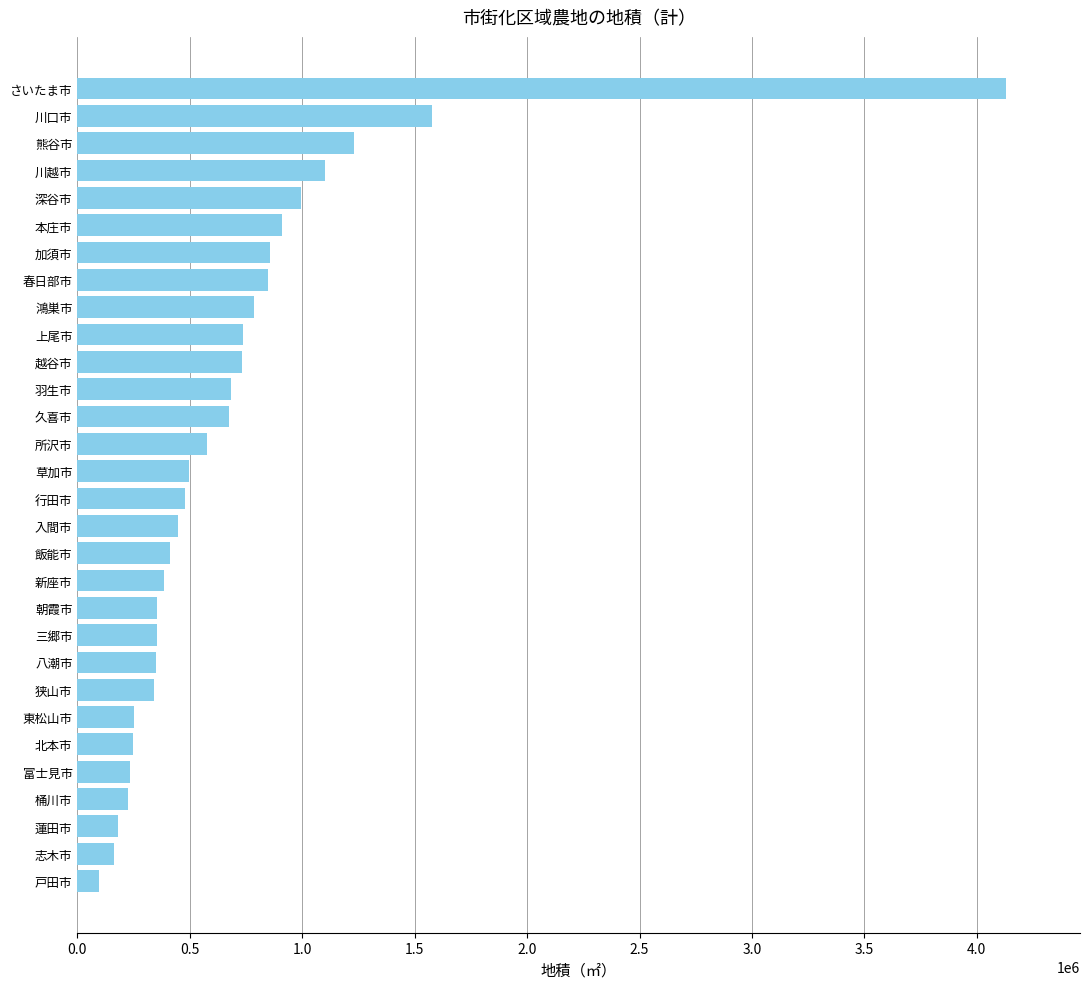

How many categories are shown in the chart?

30